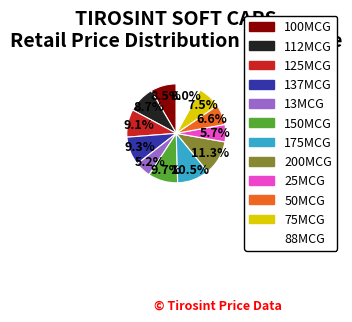

To the nearest percent, what percentage of the pie is 112MCG?

9%